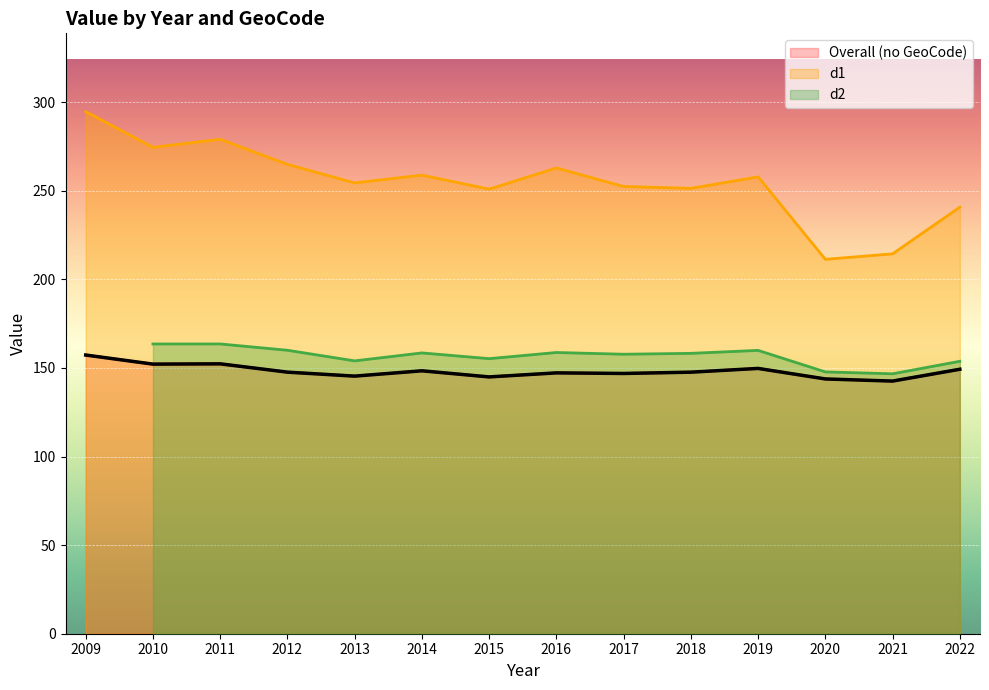

The d1 series shows 211.3 at 2020. True or false?

True